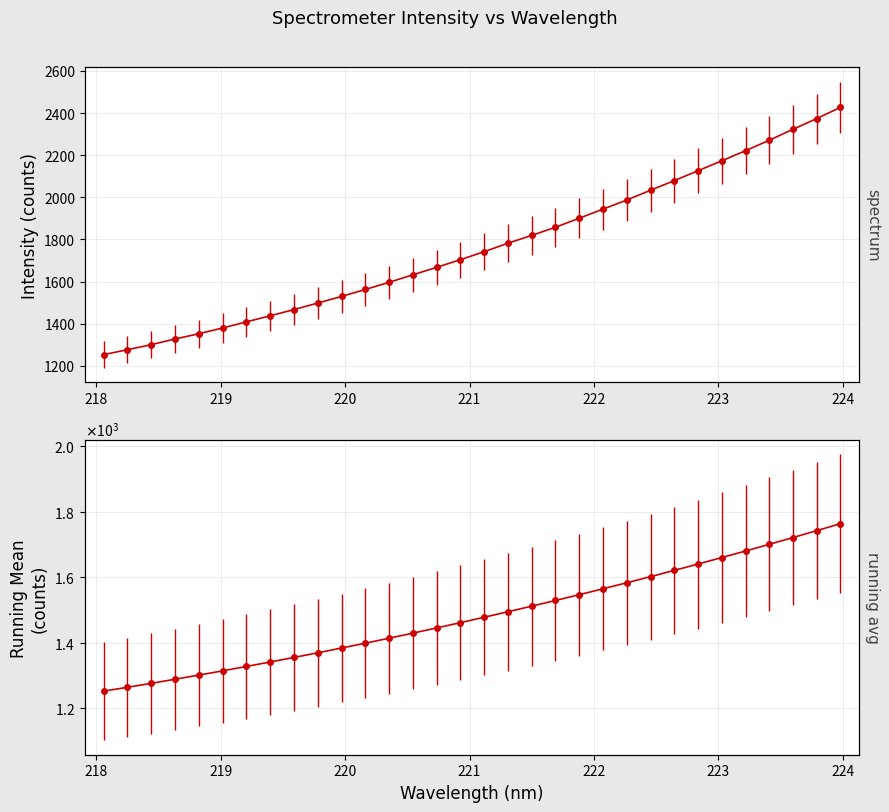

What is the approximate value at 223.2172?

2221.1